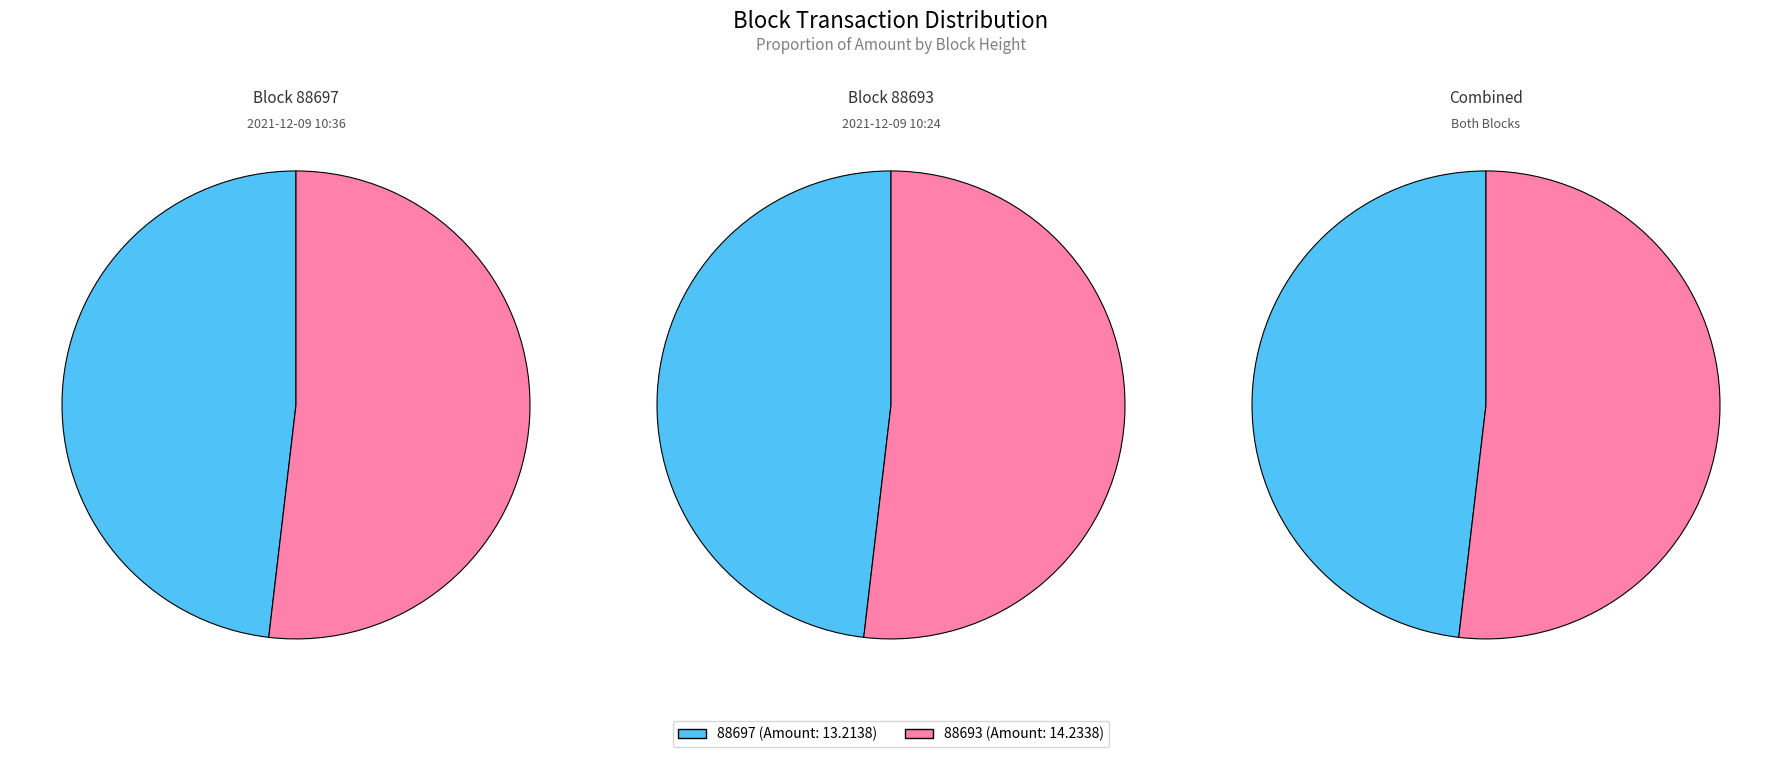

Rank the categories by value from lowest to highest.

88697, 88693